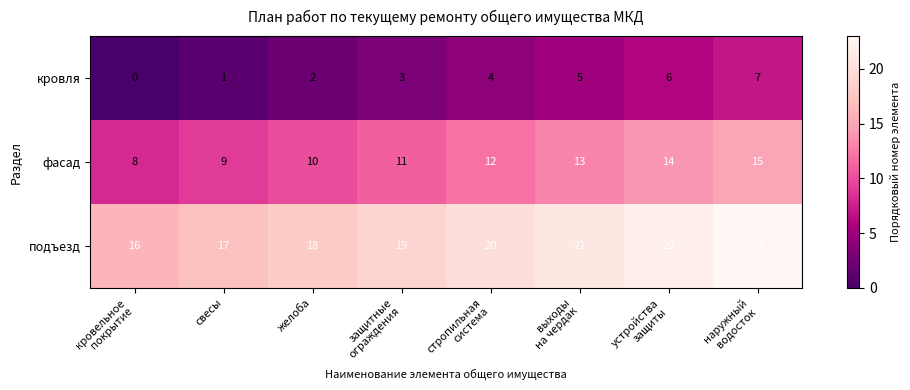

Reading left to right, transcribe all the data shown in this chart.

кровля: 0	1	2	3	4	5	6	7
фасад: 8	9	10	11	12	13	14	15
подъезд: 16	17	18	19	20	21	22	23